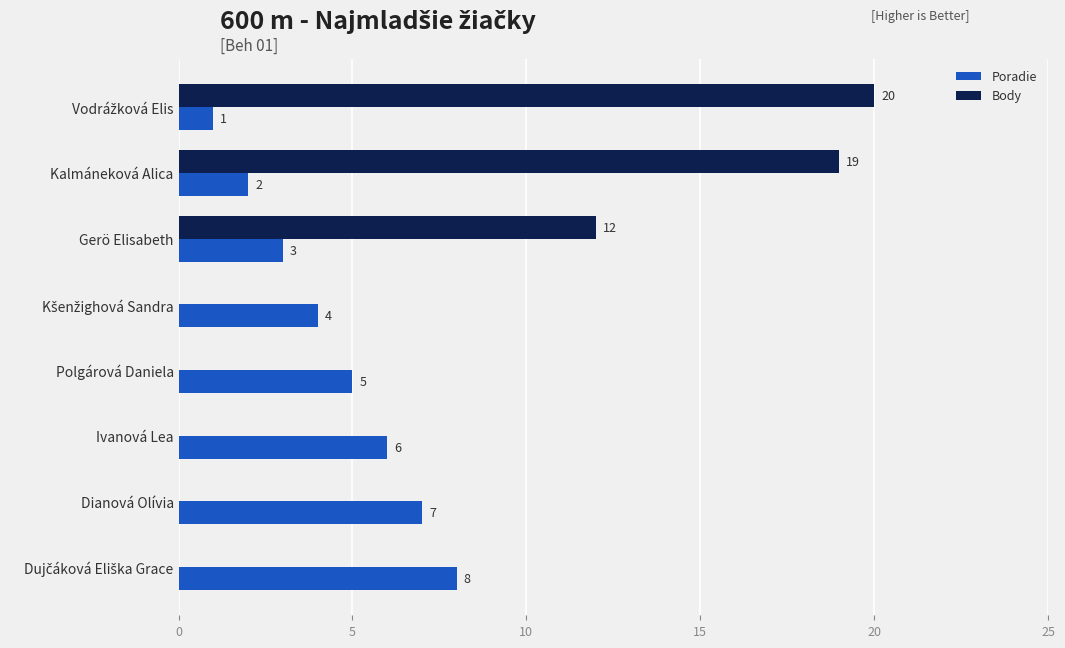

What is the maximum value shown in the chart?

20